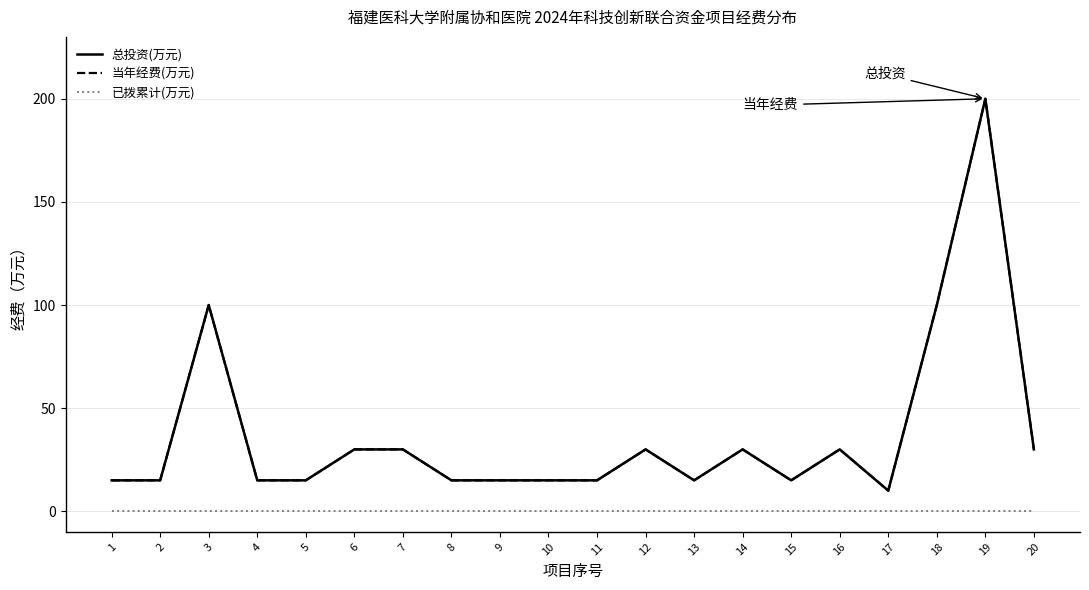

What is the sum of all 总投资(万元) values?

740